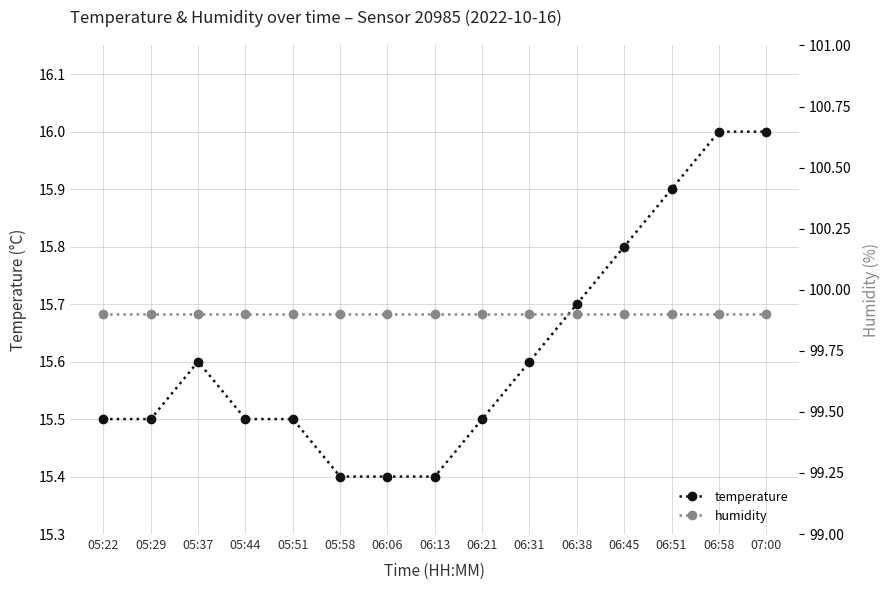

Reading left to right, extract all data points from this chart.

temperature: 15.5	15.5	15.6	15.5	15.5	15.4	15.4	15.4	15.5	15.6	15.7	15.8	15.9	16.0	16.0
humidity: 99.9	99.9	99.9	99.9	99.9	99.9	99.9	99.9	99.9	99.9	99.9	99.9	99.9	99.9	99.9